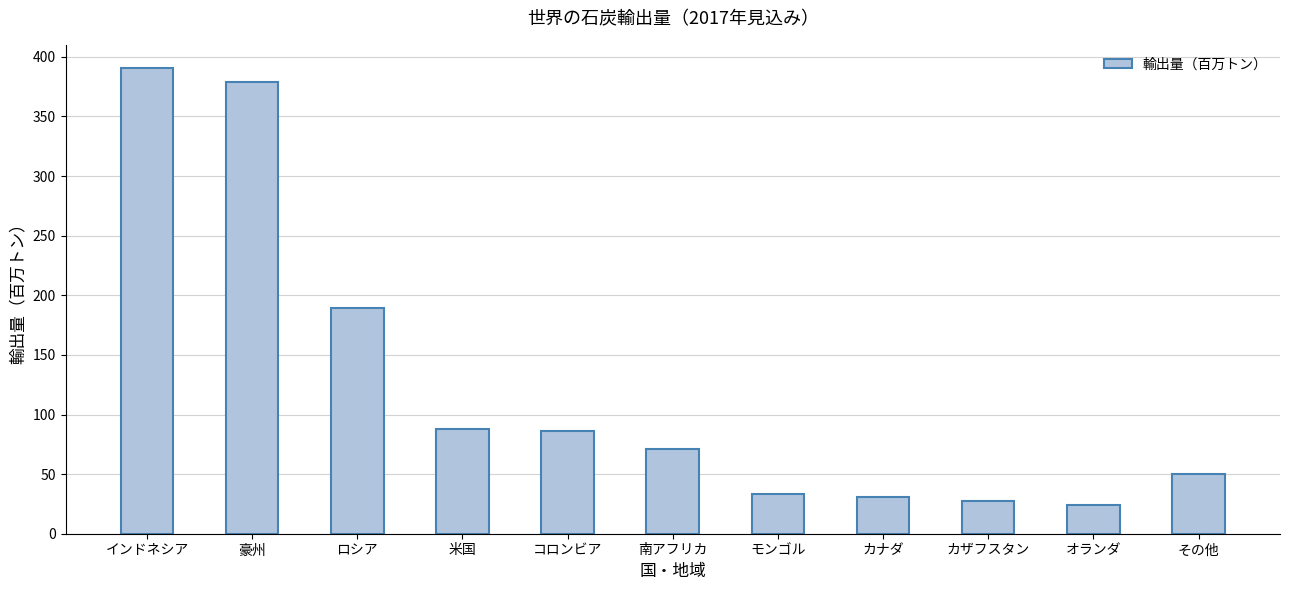

Reading left to right, list all the values displayed in this chart.

インドネシア=390.6	豪州=378.9	ロシア=189.7	米国=88.0	コロンビア=86.1	南アフリカ=71.0	モンゴル=33.4	カナダ=31.1	カザフスタン=27.1	オランダ=24.4	その他=50.0